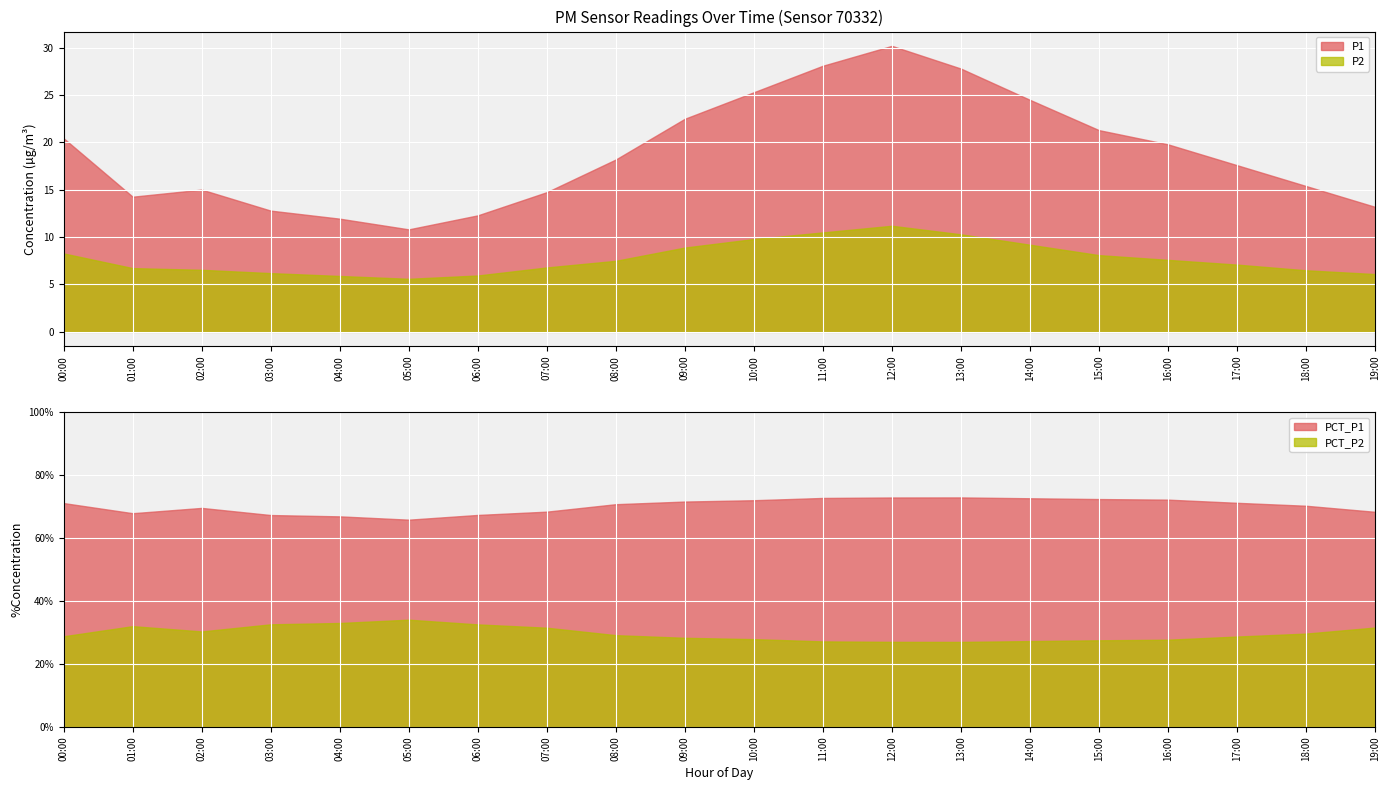

Which series has the largest total across all categories?

P1